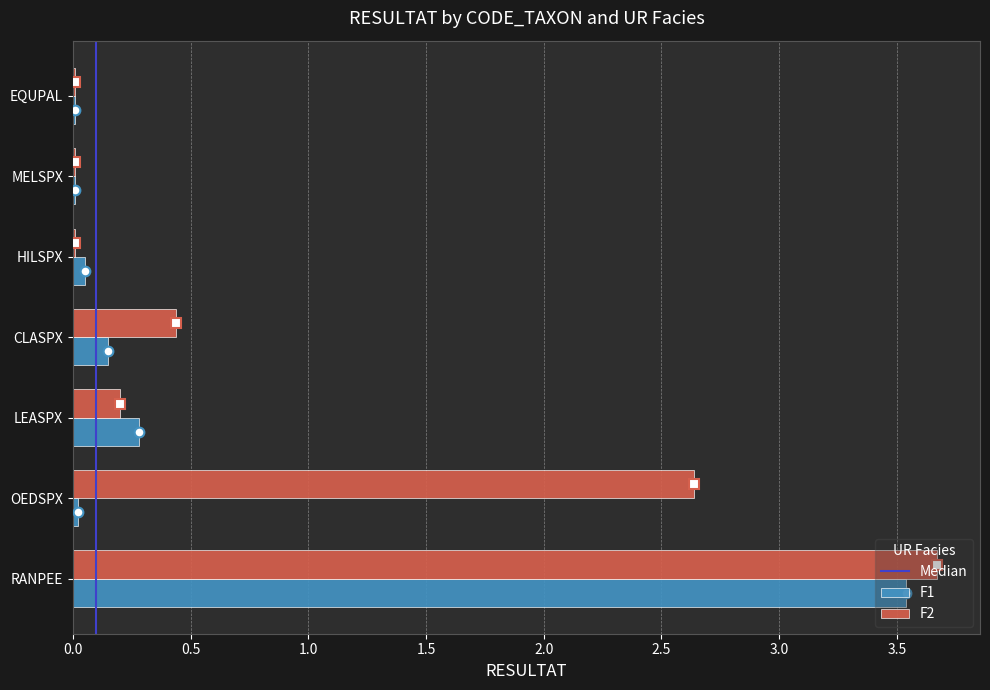

Where is F1 nearest to the value 1?

LEASPX